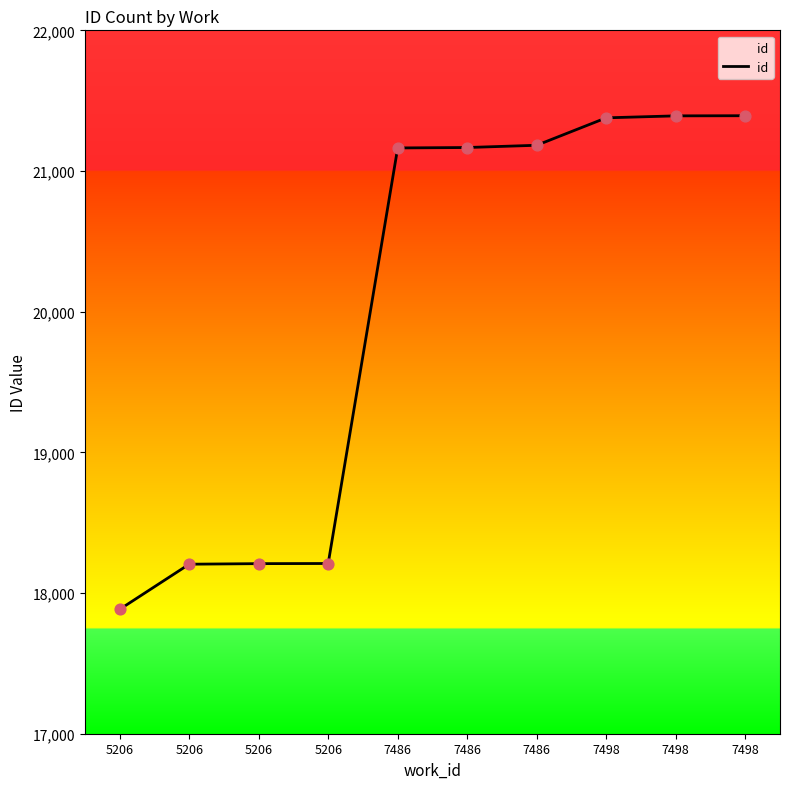

What is the ratio of the value at 7498 to the value at 7486?

1.0